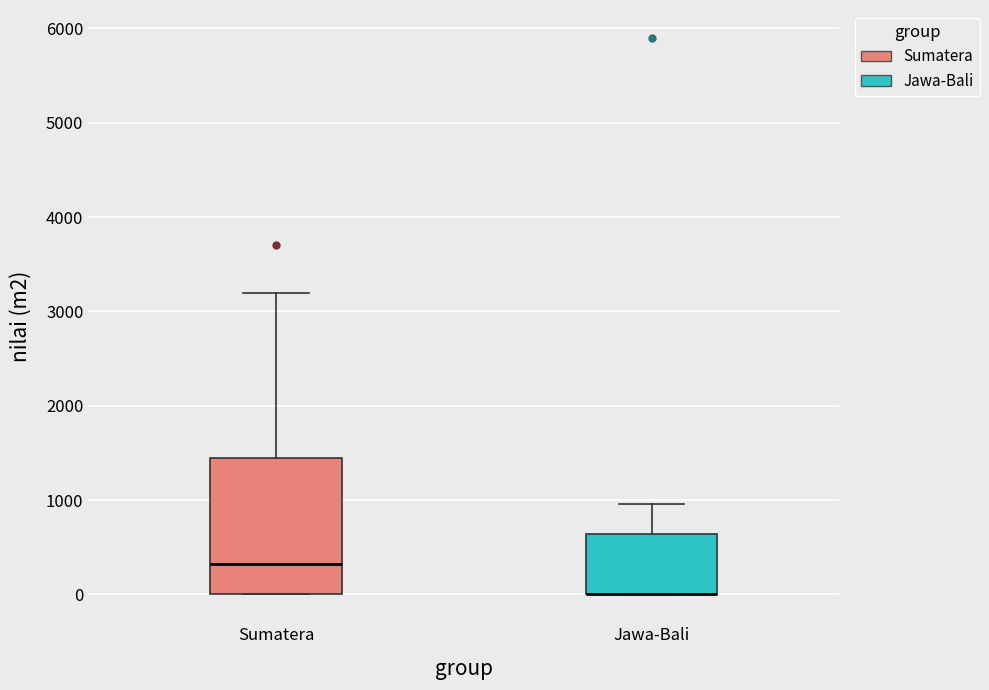

Reading left to right, read every box against the y-axis: the position of its median line, the range the box covers, and the ends of its whiskers. The values are not printed on the chart, so give them approximately, as read against the axis.

Sumatera: median 300, box 0 to 1500, whiskers 0 to 3200
Jawa-Bali: median 0 (drawn on the box's lower edge), box 0 to 600, whiskers 0 to 1000